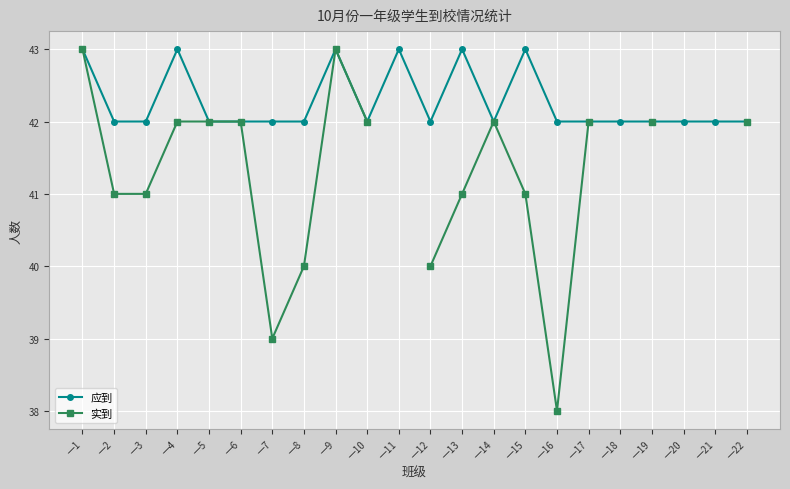

Is this an area chart (filled region under the line)?

No